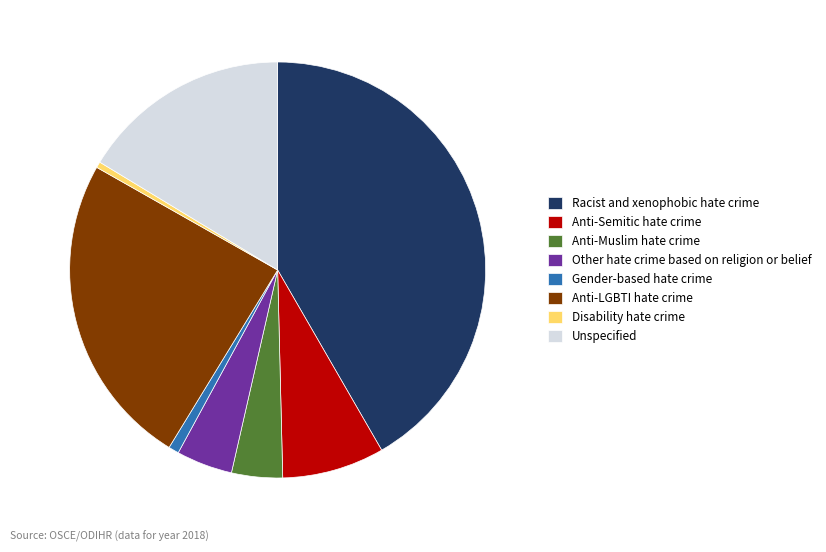

The Gender-based hate crime slice represents 11% of the pie. True or false?

False